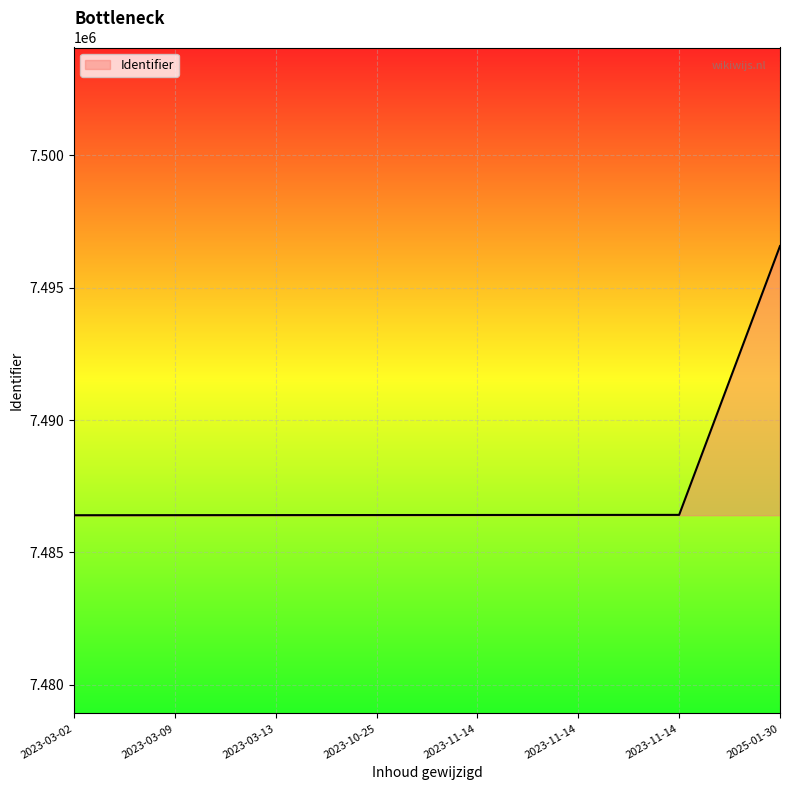

How many lines are shown in the chart?

1